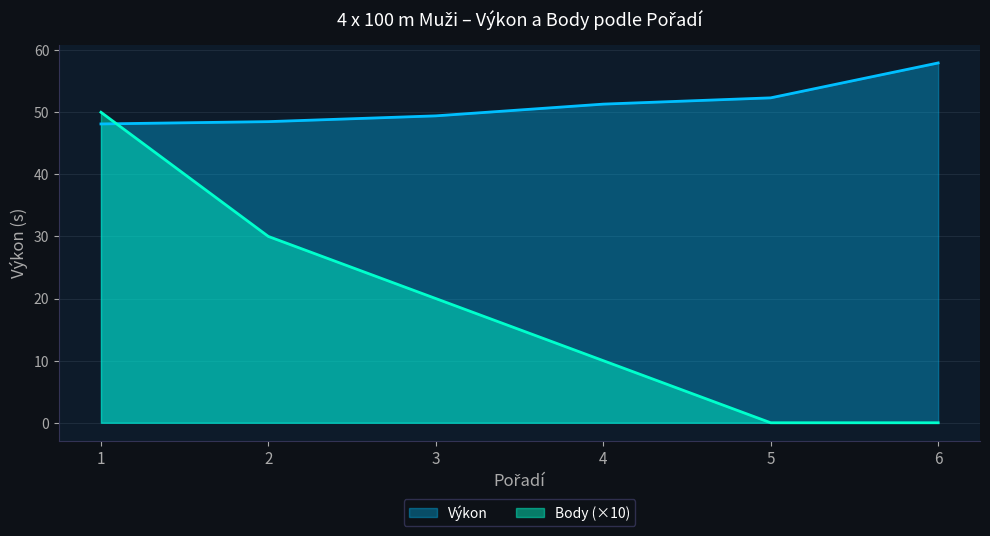

True or false: Body has more than 1 points higher than both neighbors.

False